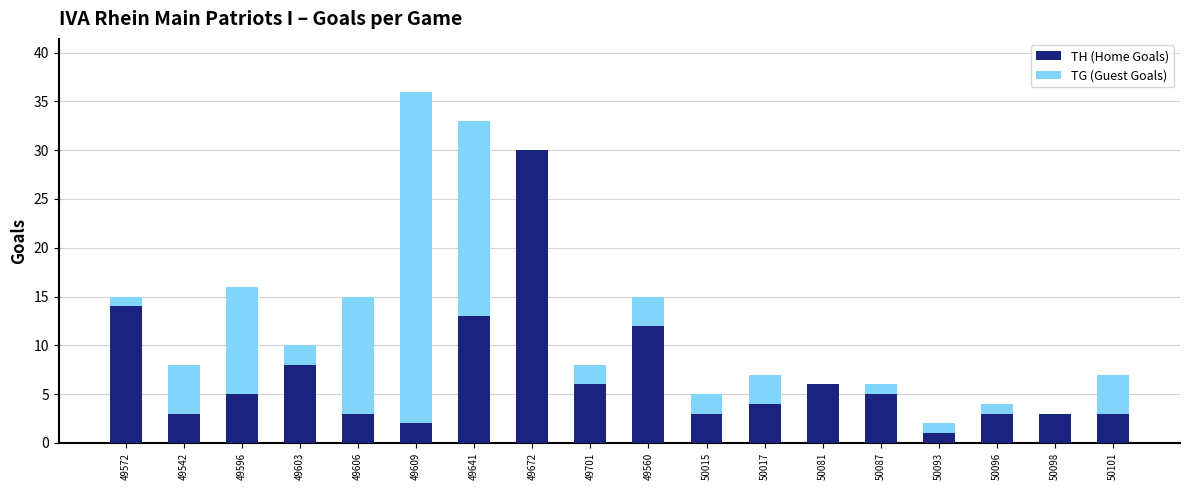

What is the sum of all TH (Home Goals) values?

124